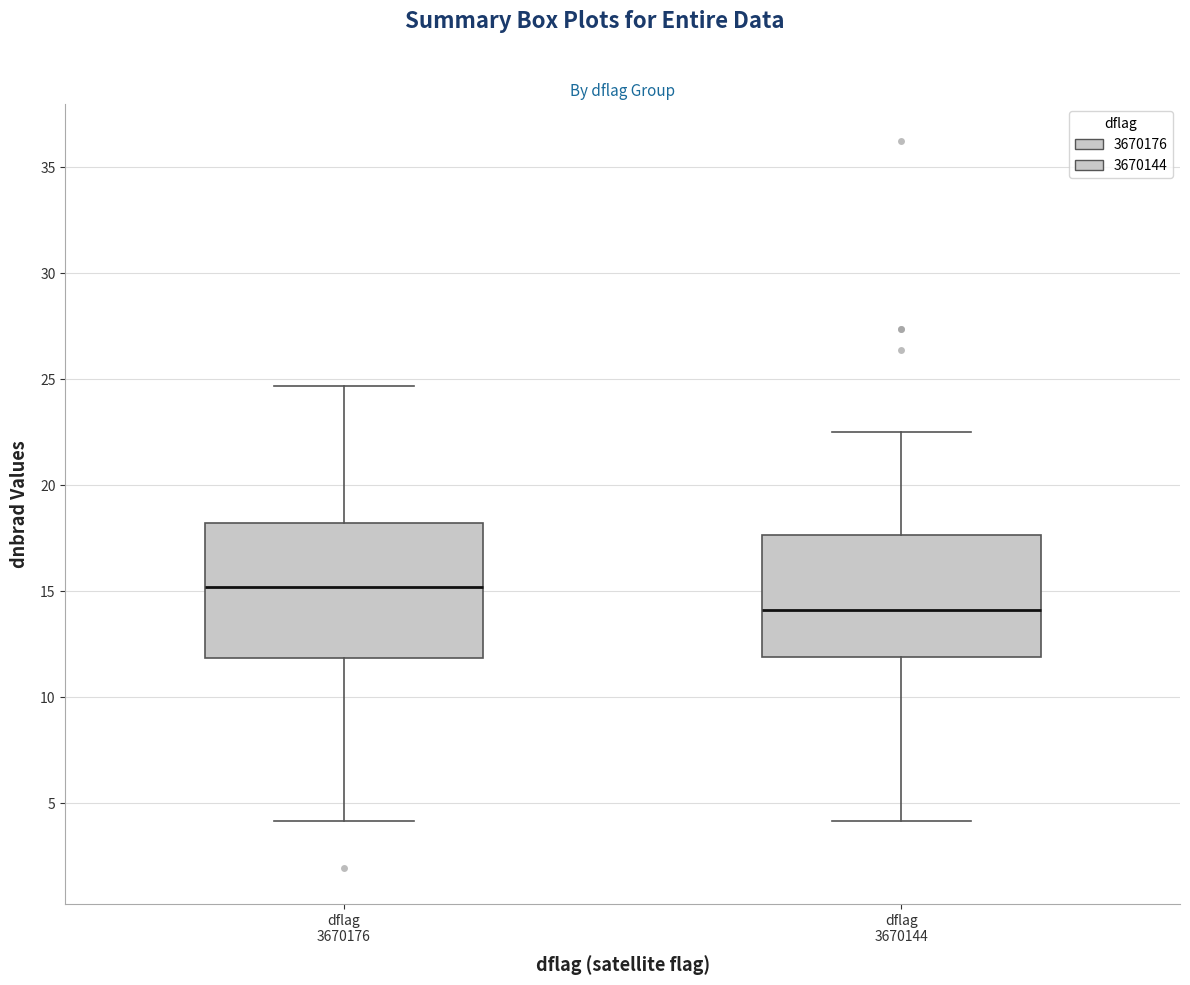

Reading left to right, transcribe this box plot: for each box, give where its median line is, the range the box spans, and where its two whiskers end, as read against the y-axis. The values are not printed on the chart, so give them approximately, as read against the axis.

dflag 3670176: median 15.0, box 12.0 to 18.0, whiskers 4.0 to 24.5
dflag 3670144: median 14.0, box 12.0 to 17.5, whiskers 4.0 to 22.5